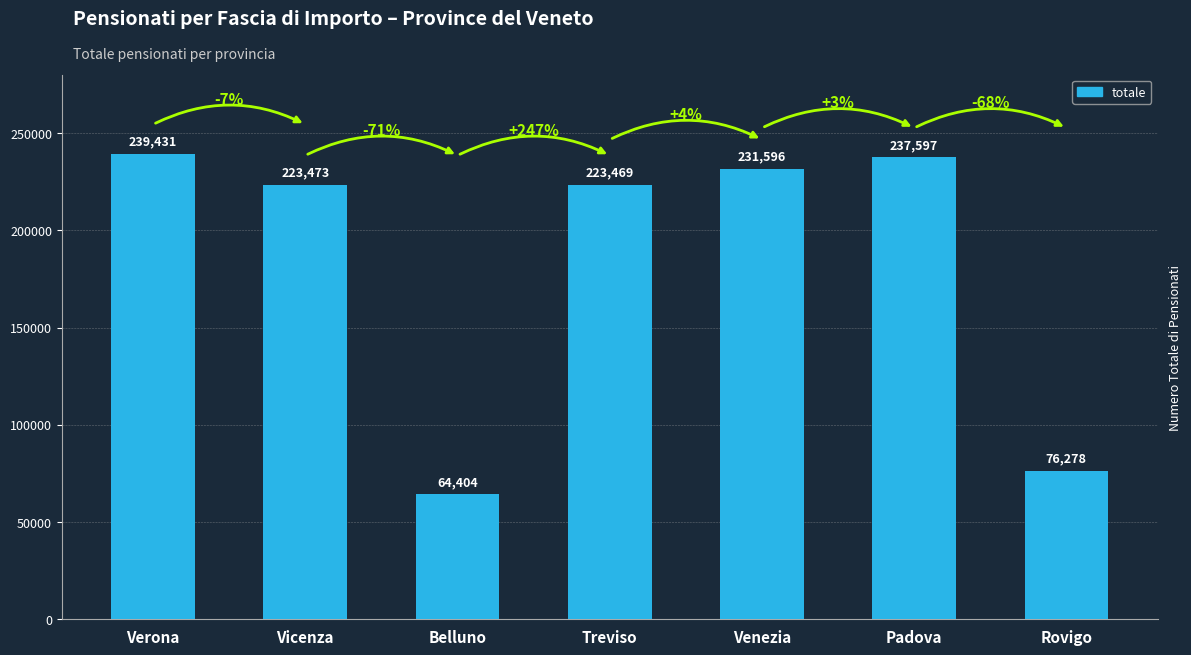

Rank the categories by value from highest to lowest.

Verona, Padova, Venezia, Vicenza, Treviso, Rovigo, Belluno